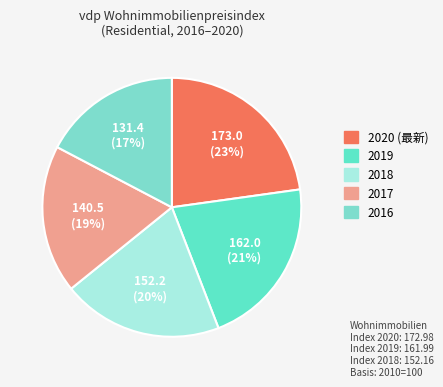

Is the sum of 2017 and 2020 greater than half?

No